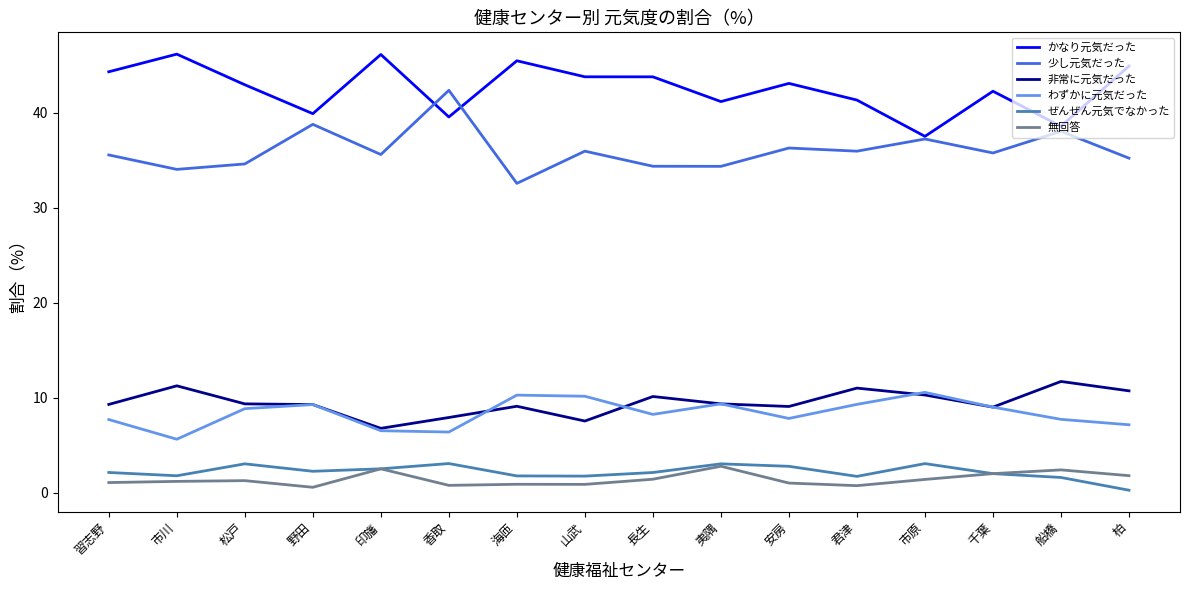

In ぜんぜん元気でなかった, how many points are higher than both neighbors (excluding endpoints)?

4